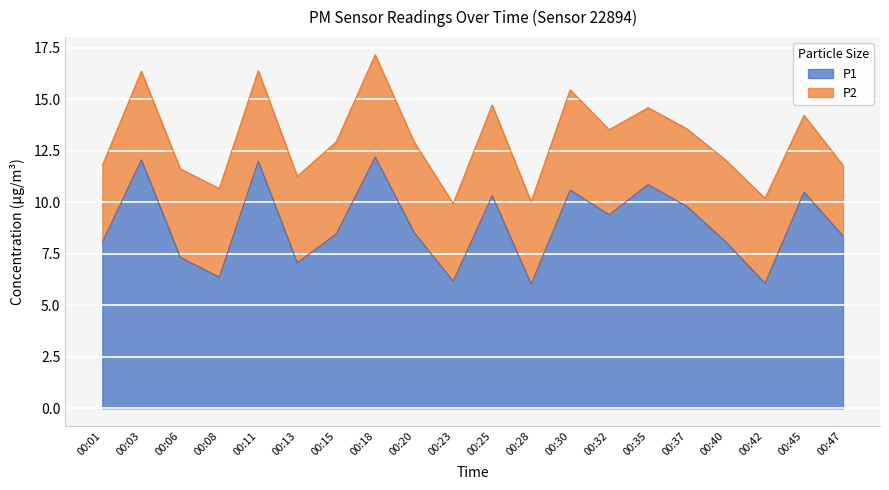

Reading left to right, what are all the values shown in this chart?

00:01=8.1	00:03=12.1	00:06=7.3	00:08=6.4	00:11=12.0	00:13=7.1	00:15=8.5	00:18=12.2	00:20=8.5	00:23=6.2	00:25=10.3	00:28=6.0	00:30=10.6	00:32=9.4	00:35=10.9	00:37=9.8	00:40=8.1	00:42=6.1	00:45=10.5	00:47=8.4